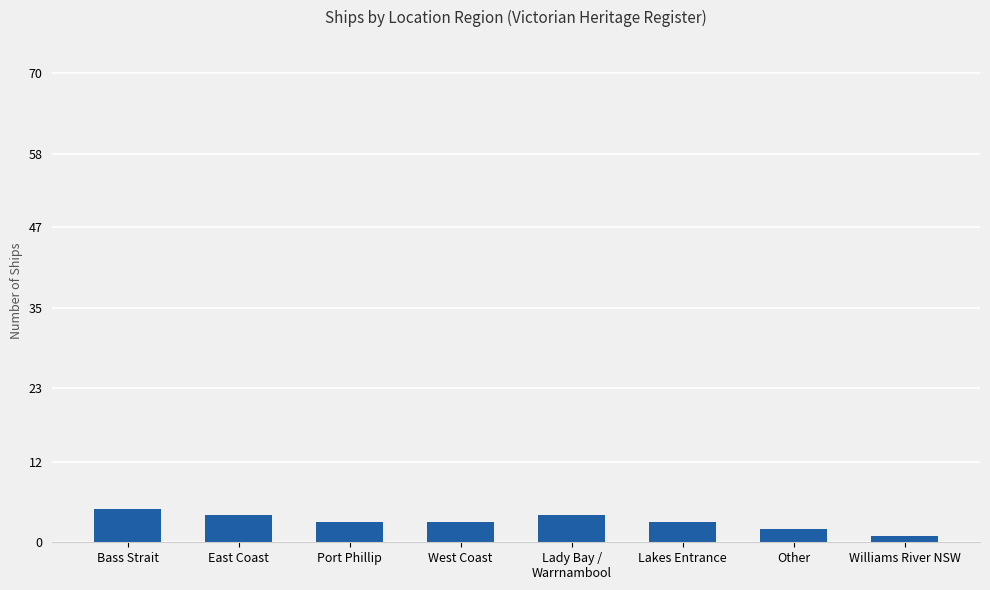

What is the greatest value displayed?

5